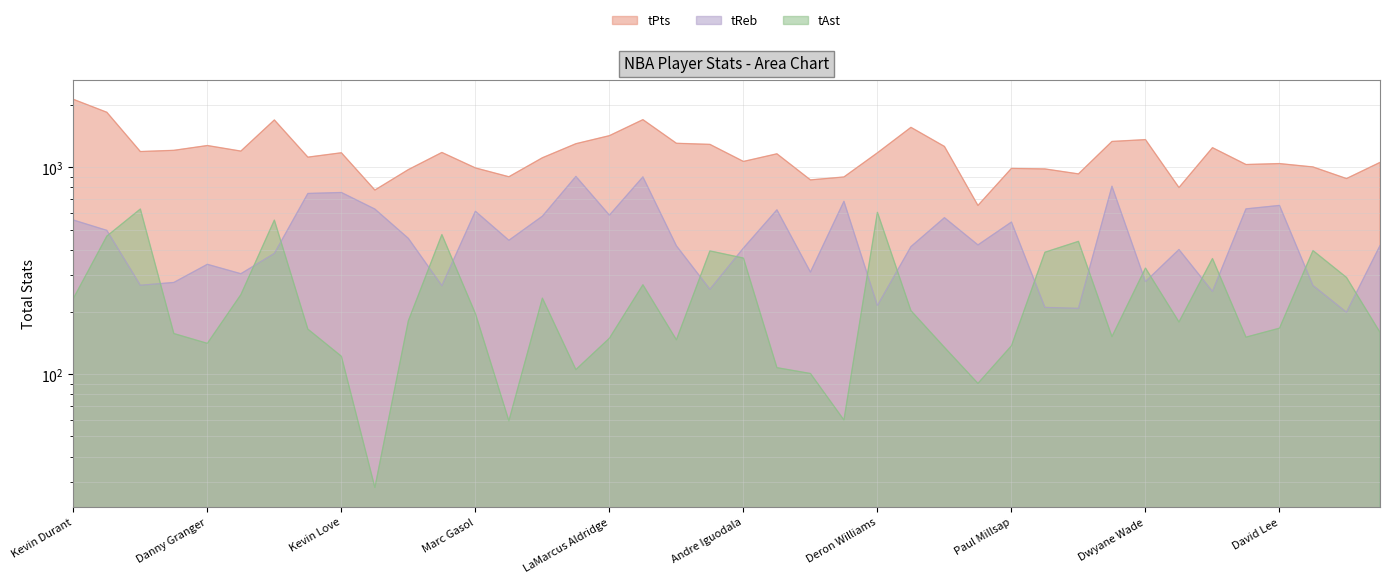

What are all the series names shown in the legend?

tPts, tReb, tAst